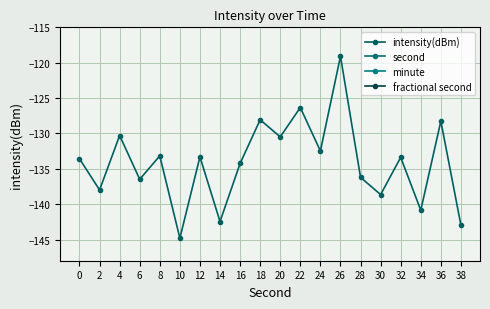

True or false: minute and intensity(dBm) cross at least once.

False